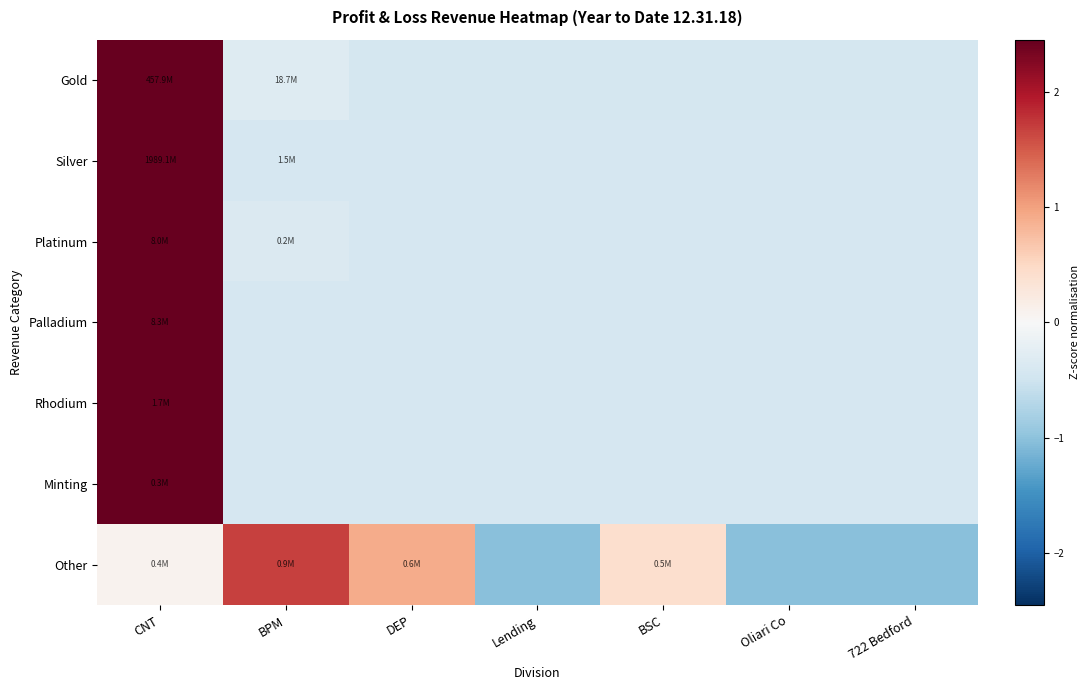

Reading left to right, list all the values displayed in this chart.

Gold: CNT=2.4	BPM=-0.3	DEP=-0.4	Lending=-0.4	BSC=-0.4	Oliari Co=-0.4	722 Bedford=-0.4
Silver: CNT=2.4	BPM=-0.4	DEP=-0.4	Lending=-0.4	BSC=-0.4	Oliari Co=-0.4	722 Bedford=-0.4
Platinum: CNT=2.4	BPM=-0.4	DEP=-0.4	Lending=-0.4	BSC=-0.4	Oliari Co=-0.4	722 Bedford=-0.4
Palladium: CNT=2.4	BPM=-0.4	DEP=-0.4	Lending=-0.4	BSC=-0.4	Oliari Co=-0.4	722 Bedford=-0.4
Rhodium: CNT=2.4	BPM=-0.4	DEP=-0.4	Lending=-0.4	BSC=-0.4	Oliari Co=-0.4	722 Bedford=-0.4
Minting: CNT=2.4	BPM=-0.4	DEP=-0.4	Lending=-0.4	BSC=-0.4	Oliari Co=-0.4	722 Bedford=-0.4
Other: CNT=0.1	BPM=1.7	DEP=0.9	Lending=-1.0	BSC=0.4	Oliari Co=-1.0	722 Bedford=-1.0